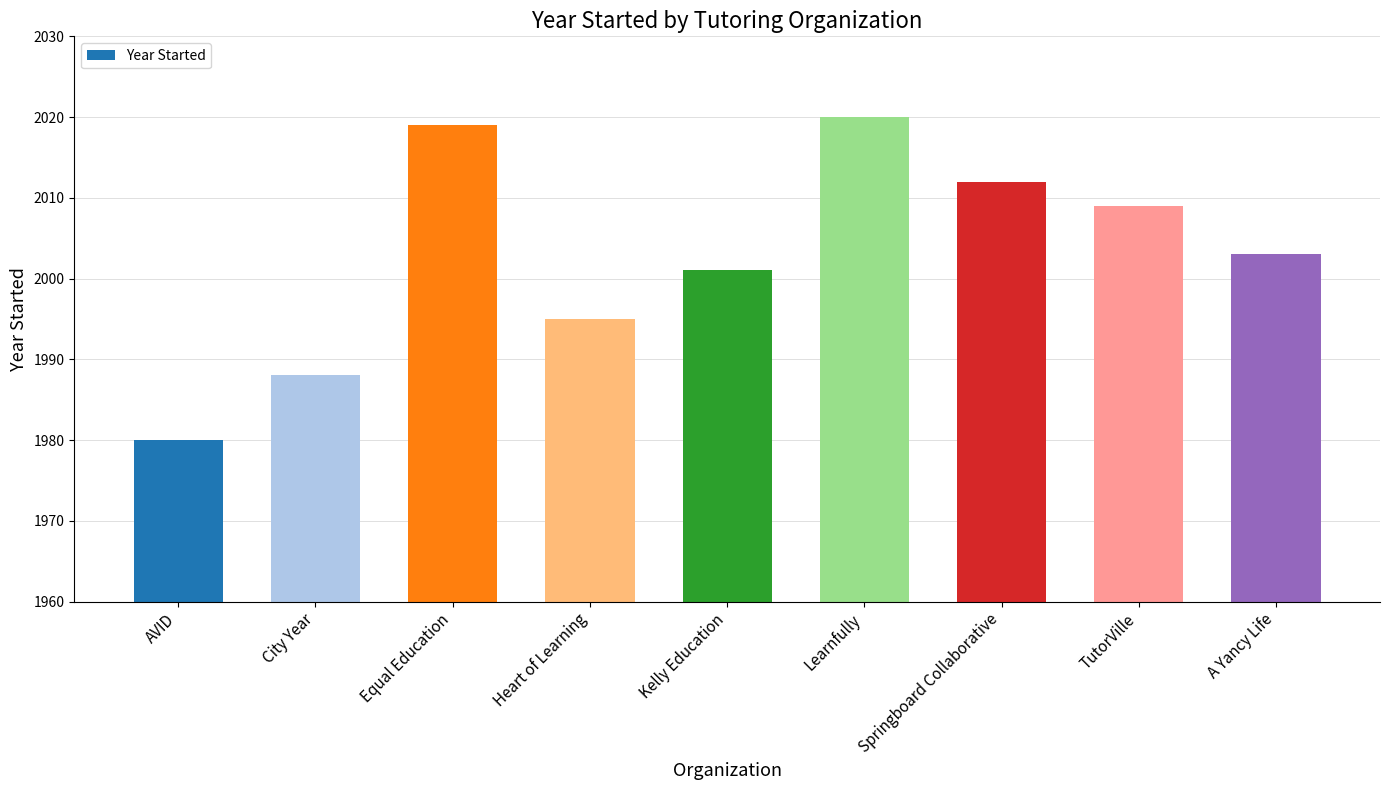

What is the average value?

2003